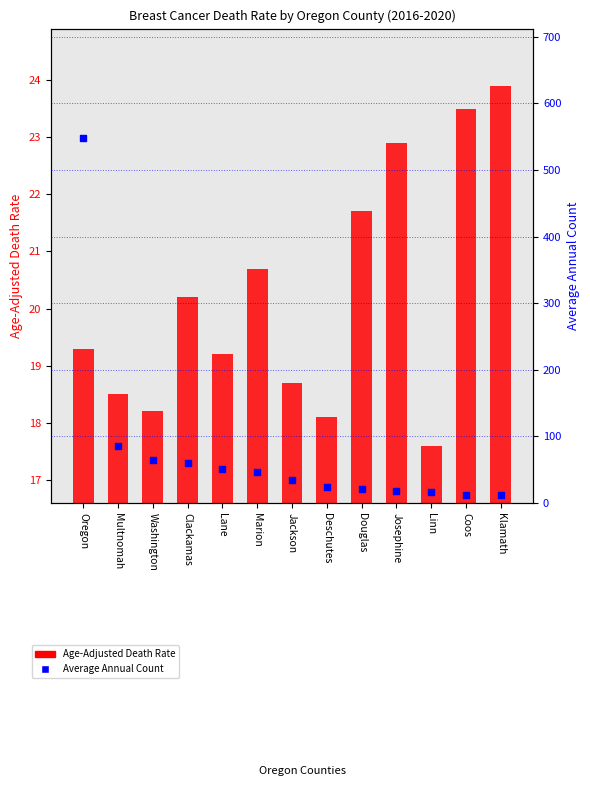

Which series reaches the maximum Y coordinate?

Average Annual Count